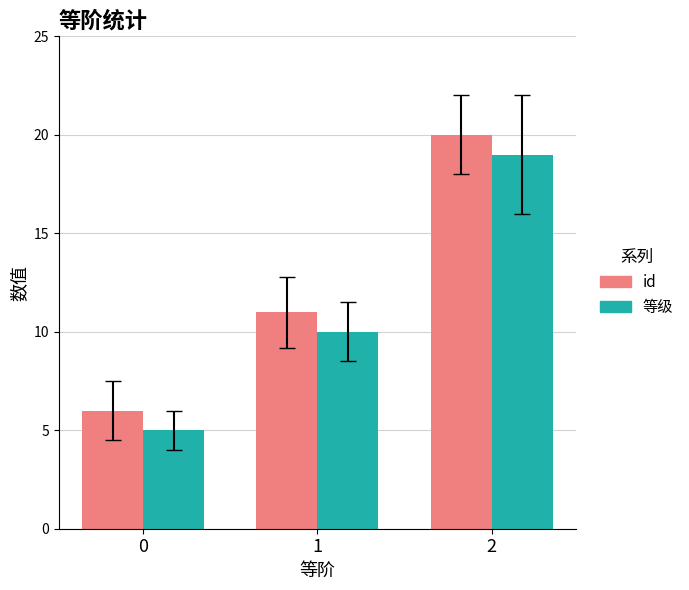

How many data points in 等级 are less than 10?

1